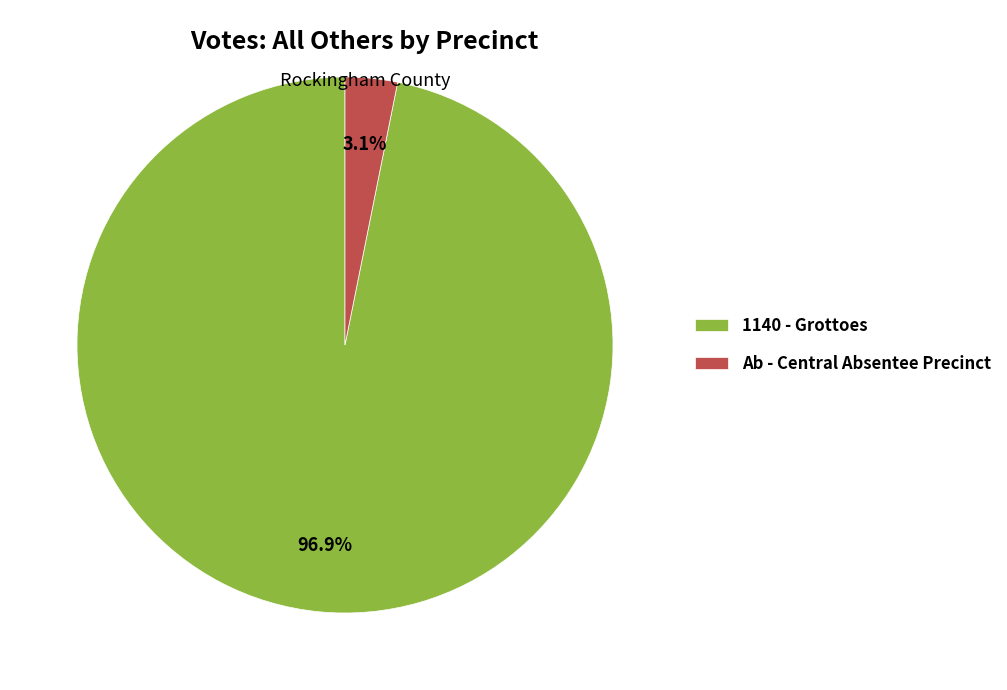

What is the smallest slice in the pie chart?

Ab - Central Absentee Precinct